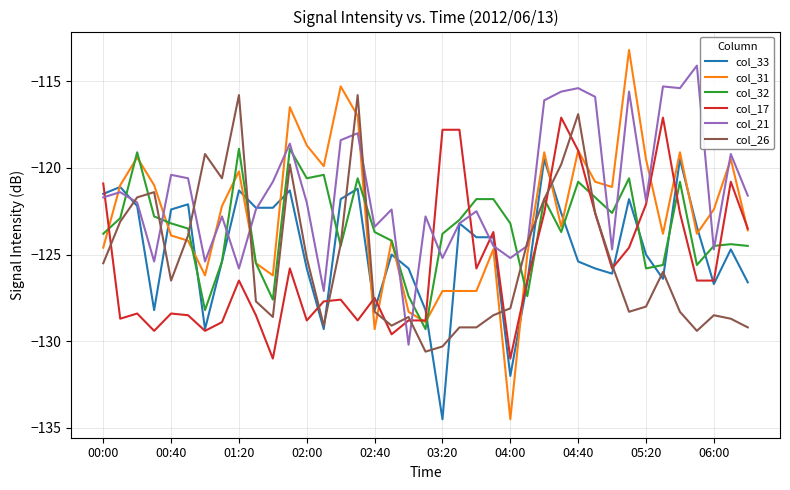

Which series has the widest spread of values?

col_31